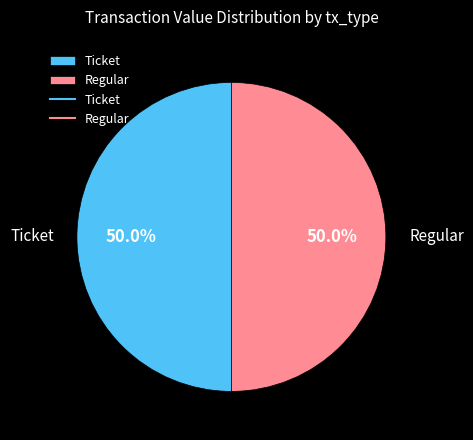

How many slices are in this pie chart?

2